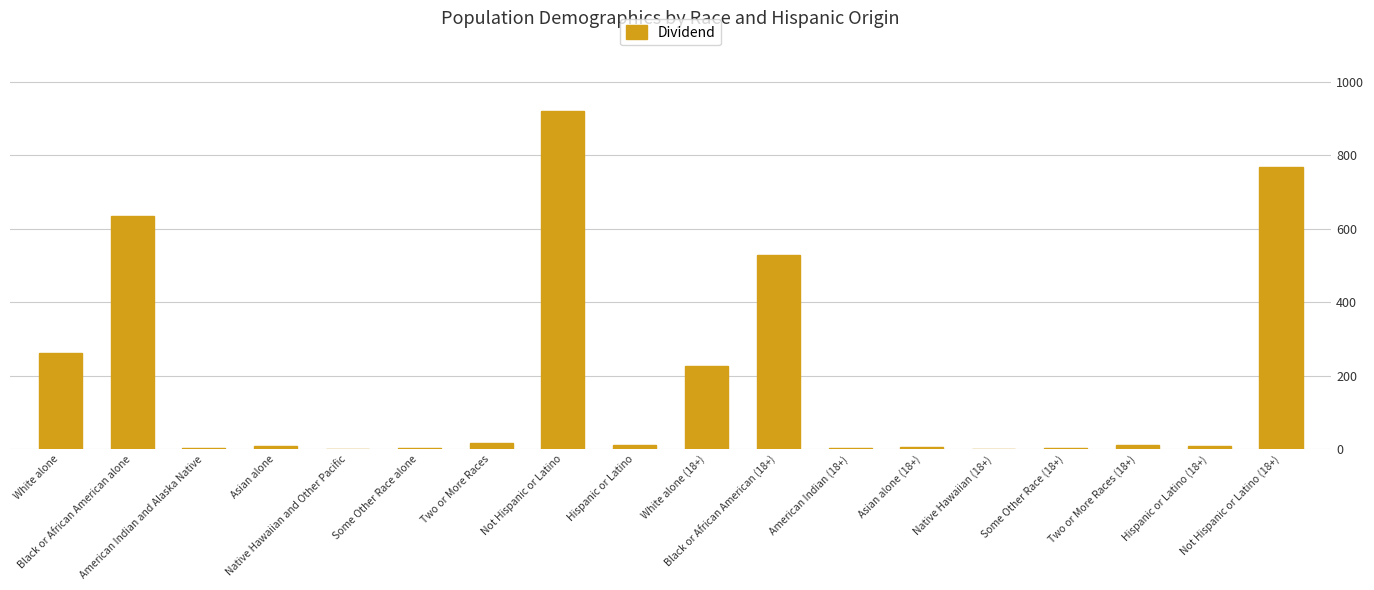

At which label does the data first exceed 11?

White alone